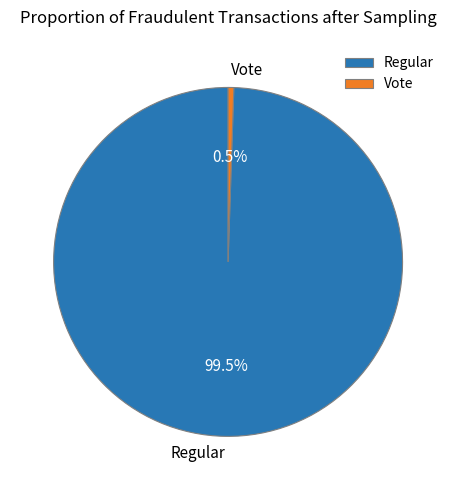

Does Regular represent more than half of the total?

Yes